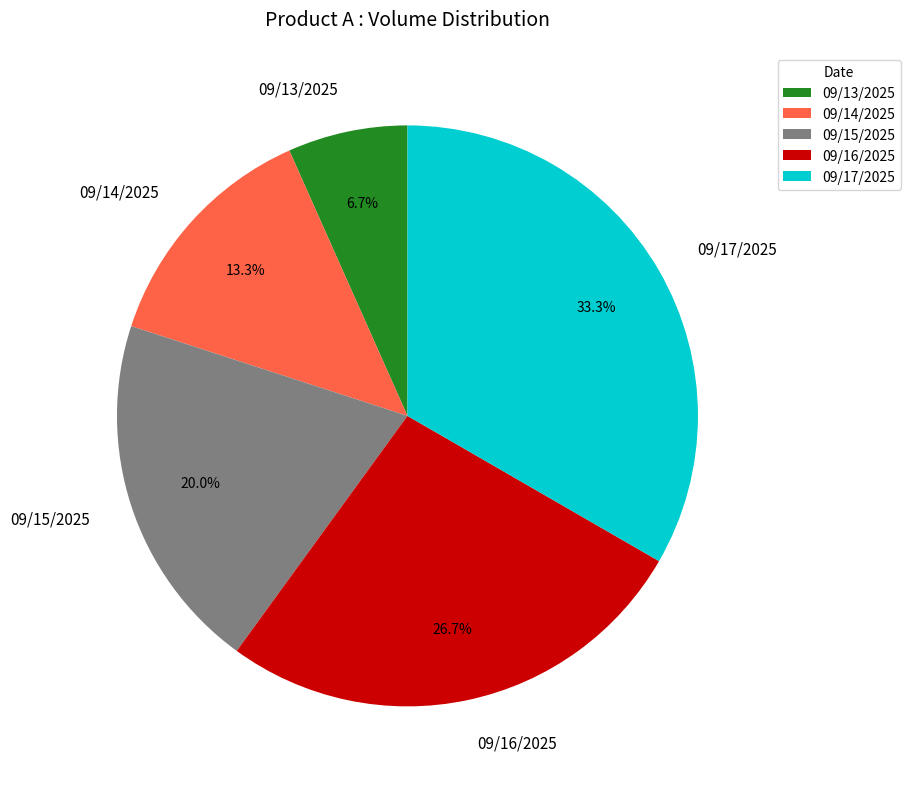

What percentage is the 09/16/2025 slice, to the nearest percent?

27%